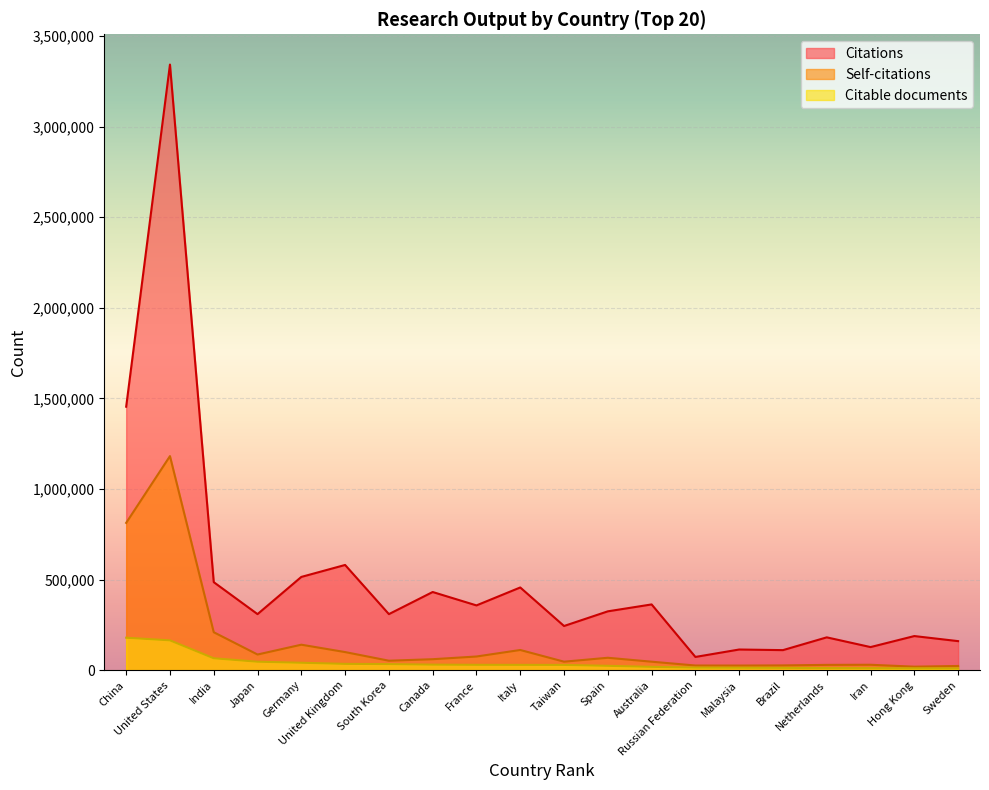

The Citable documents series shows 44895 at South Korea. True or false?

False